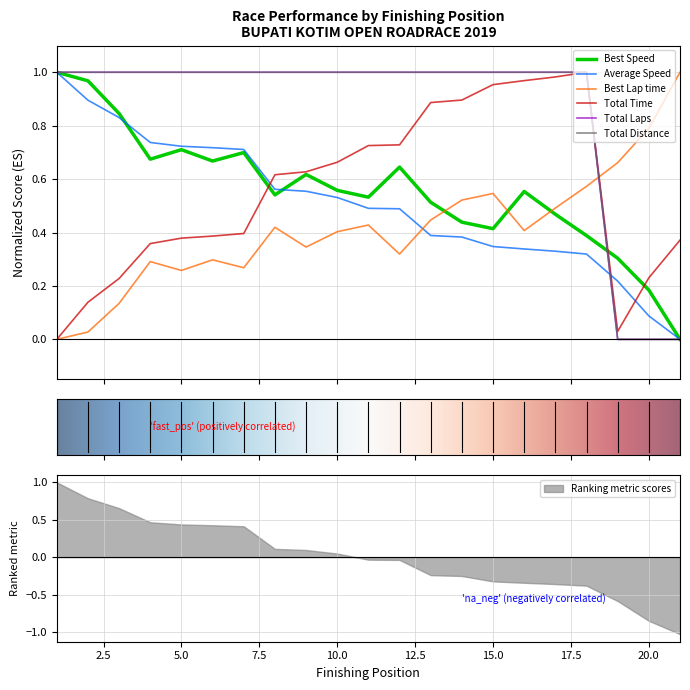

How many lines are shown in the chart?

6